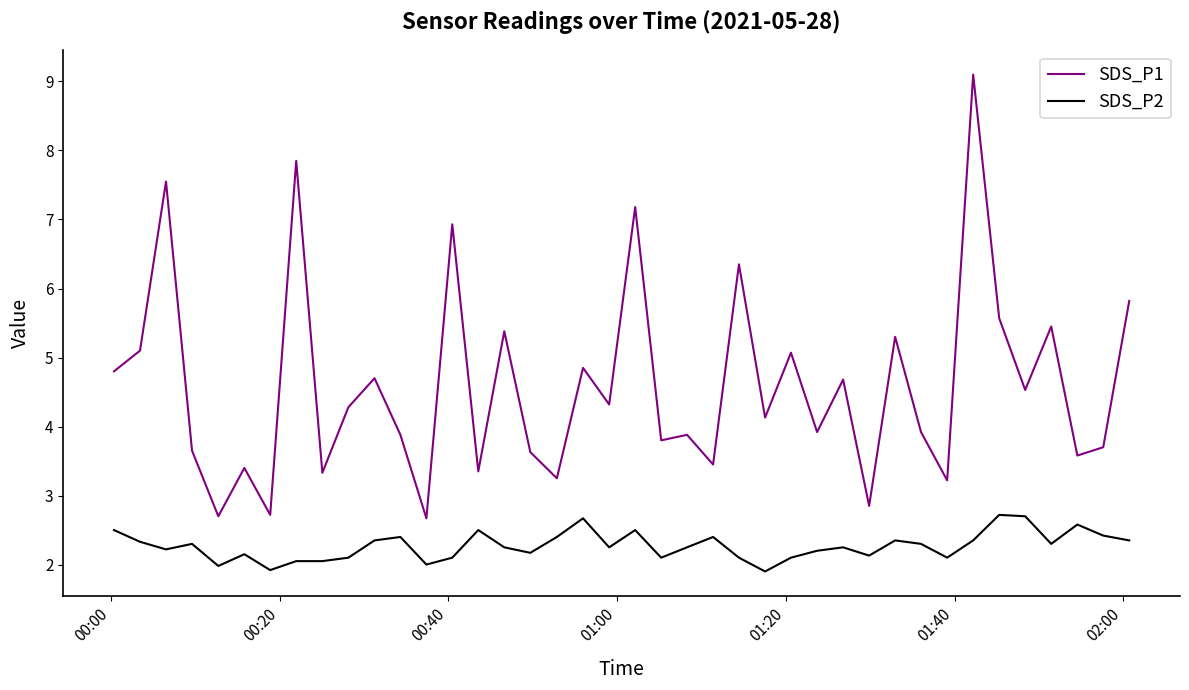

Does the chart have visible grid lines?

No